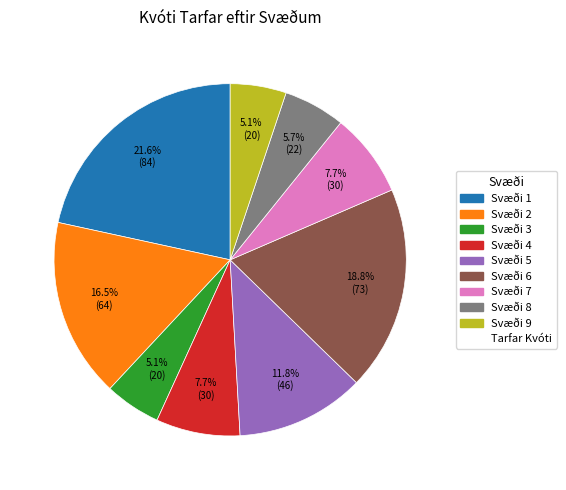

Is there a majority slice in this chart?

No